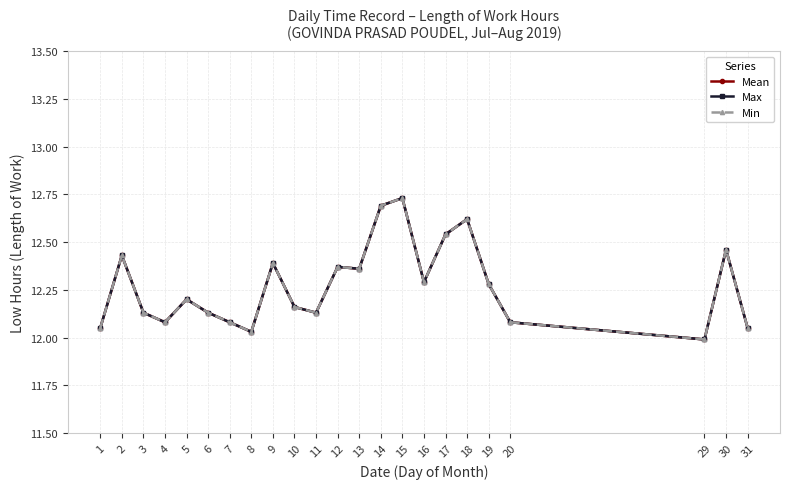

What is the value of the Min point at the 18th from the left?

12.6